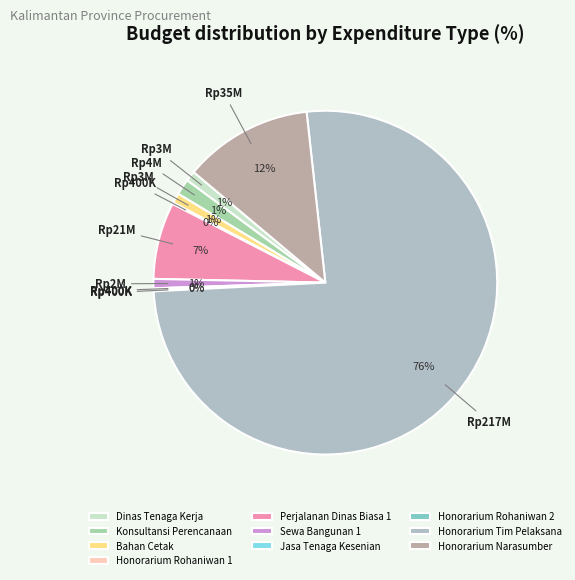

To the nearest percent, what portion does Honorarium Narasumber represent?

12%